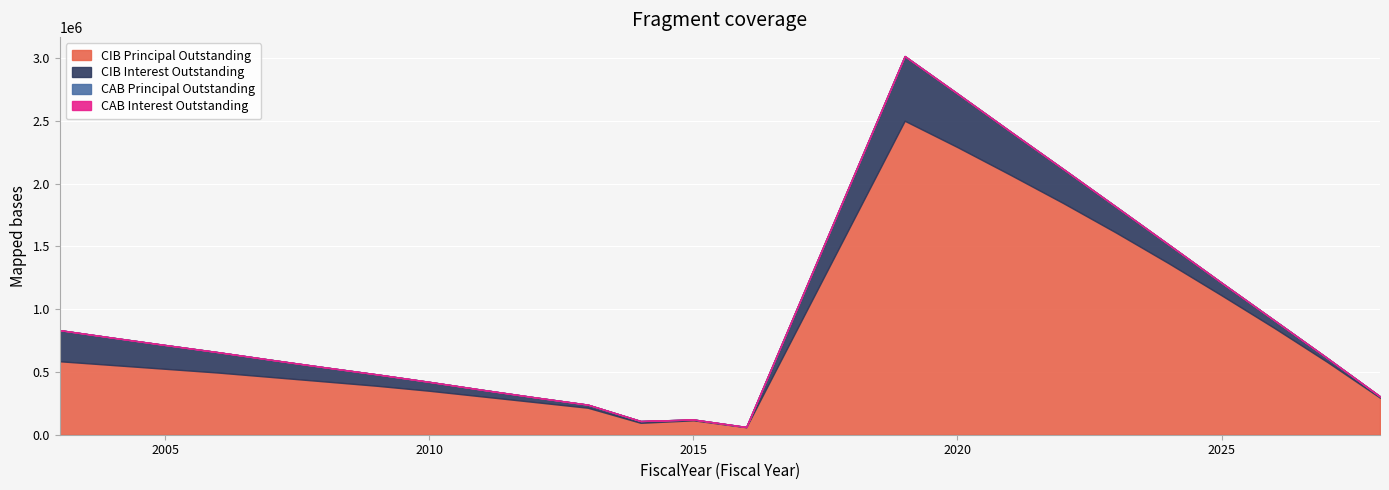

Count the number of data series in this chart.

4